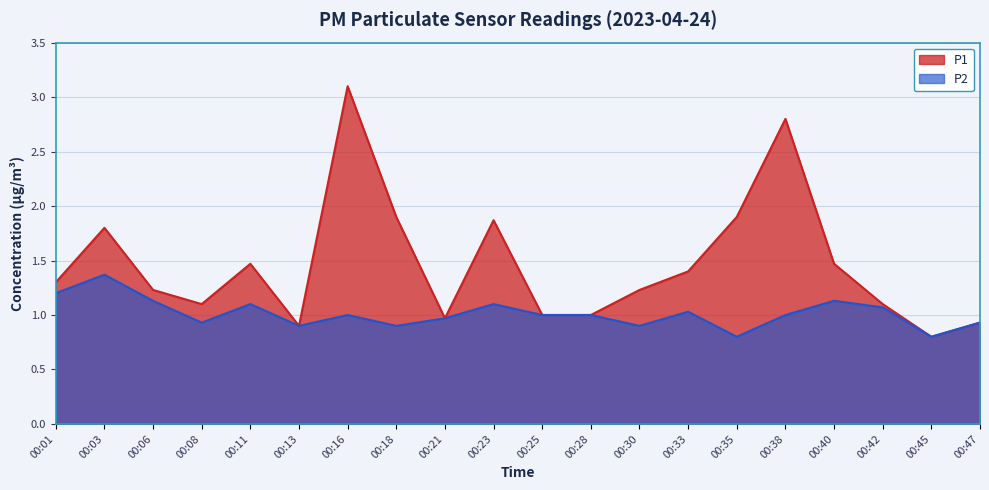

What is the value of the P1 point at the 8th from the left?

1.9